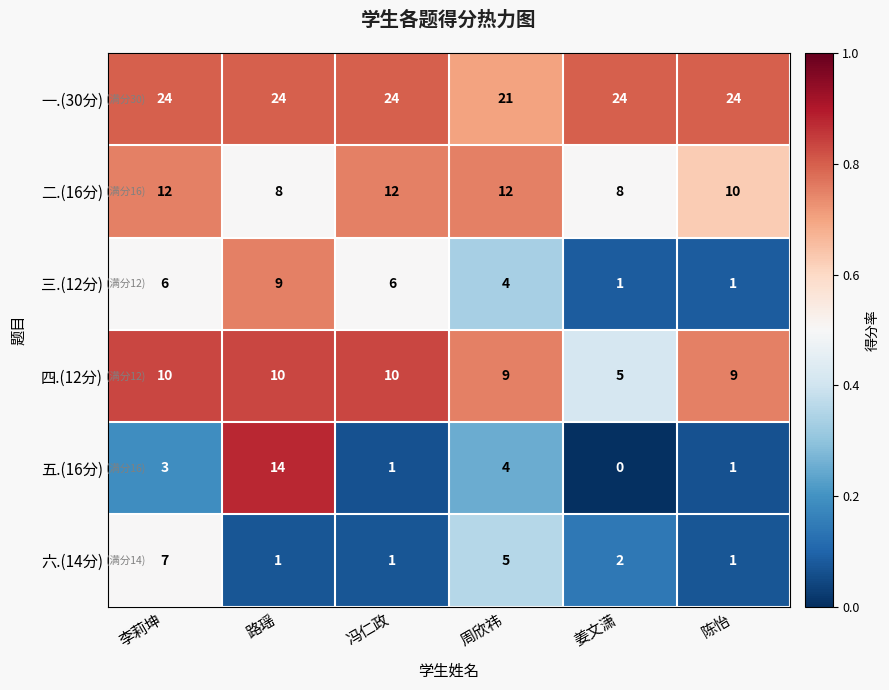

Rank the series by their maximum value, from highest to lowest.

一.(30分), 五.(16分), 二.(16分), 四.(12分), 三.(12分), 六.(14分)